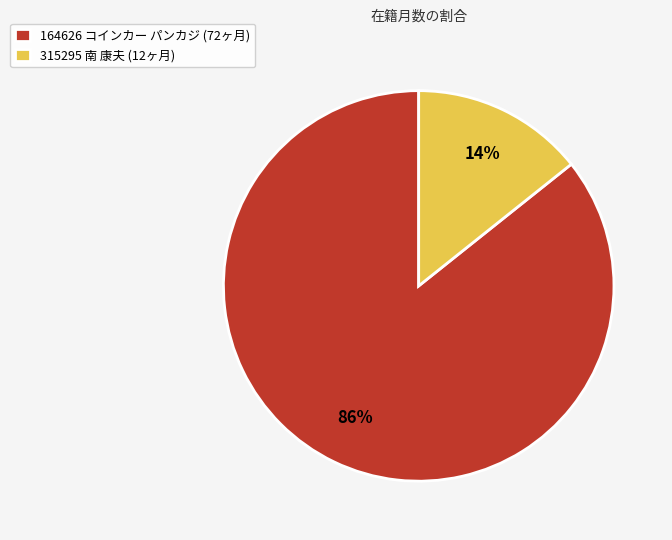

How many slices are in this pie chart?

2